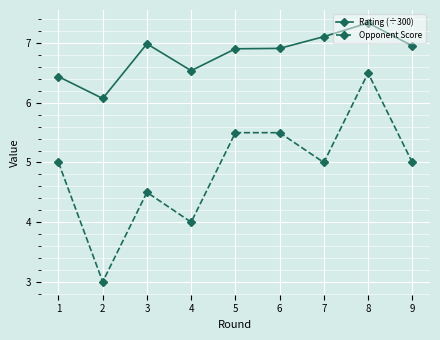

Is this an area chart (filled region under the line)?

No